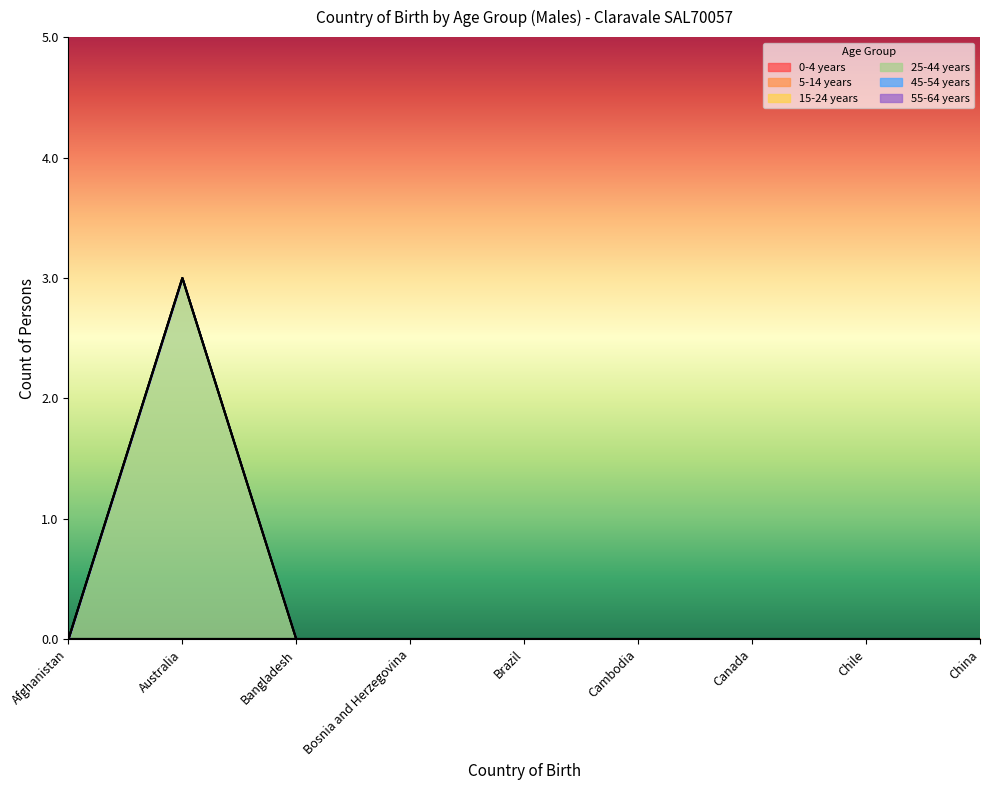

Does the chart display data point markers on the line(s)?

No